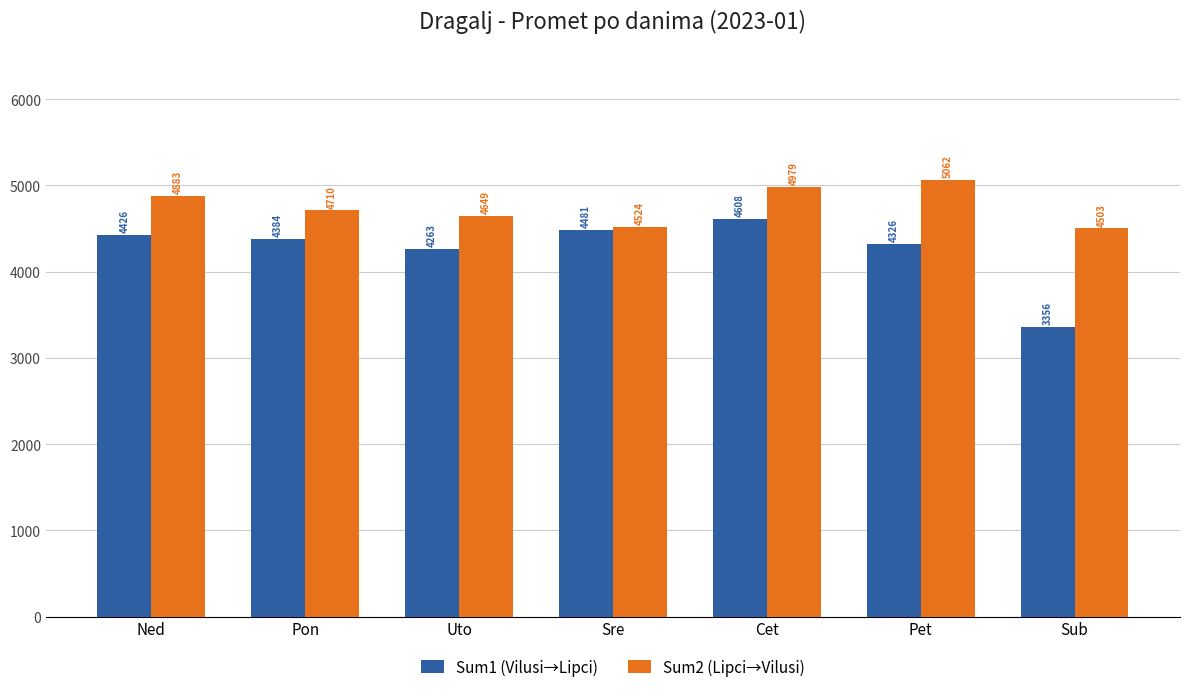

How many bars are there in total?

14